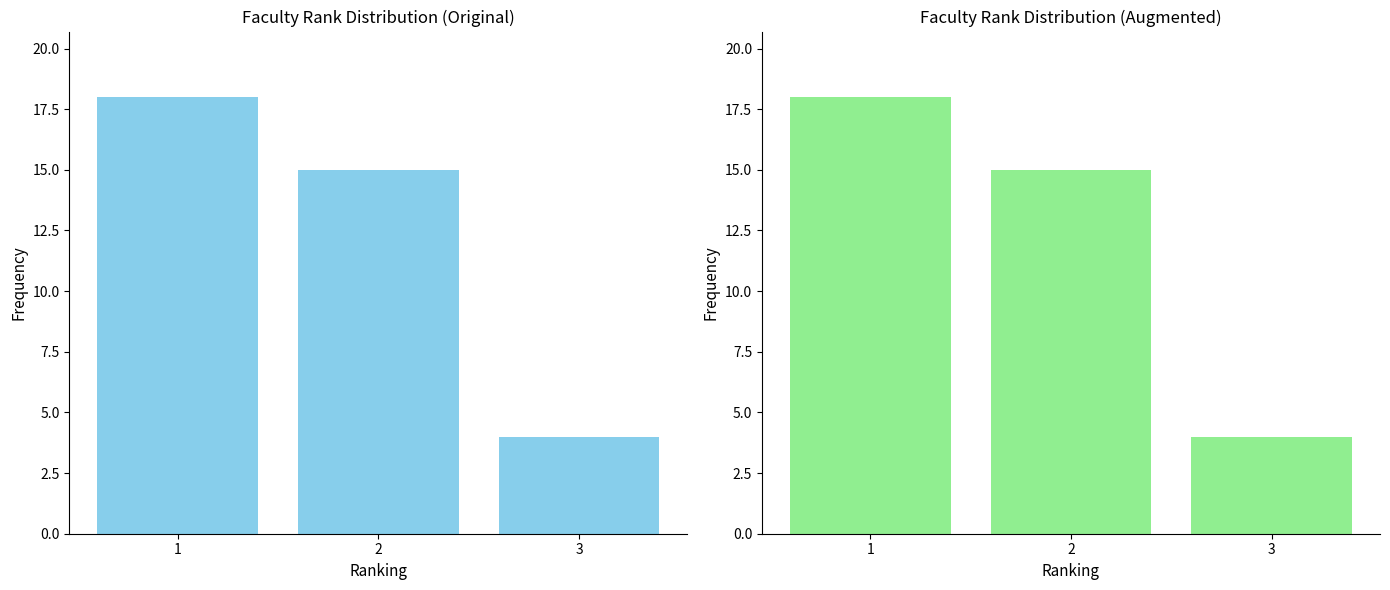

The chart shows a value of 4 at 3. True or false?

True